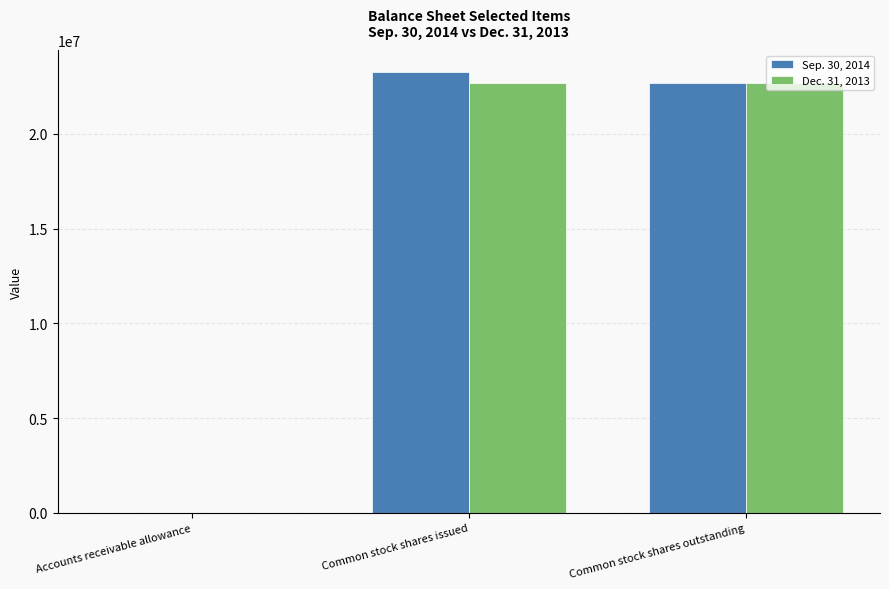

What is the approximate value of Sep. 30, 2014 at Common stock shares outstanding, to the nearest 50?

22668700